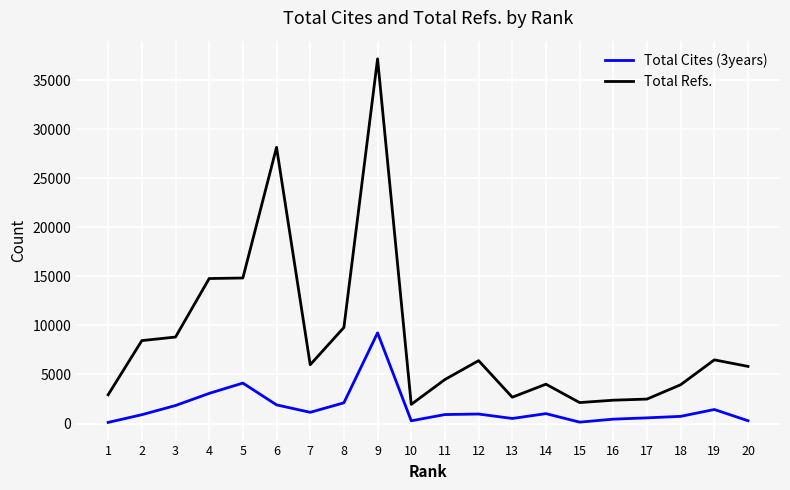

Which series has the widest spread of values?

Total Refs.